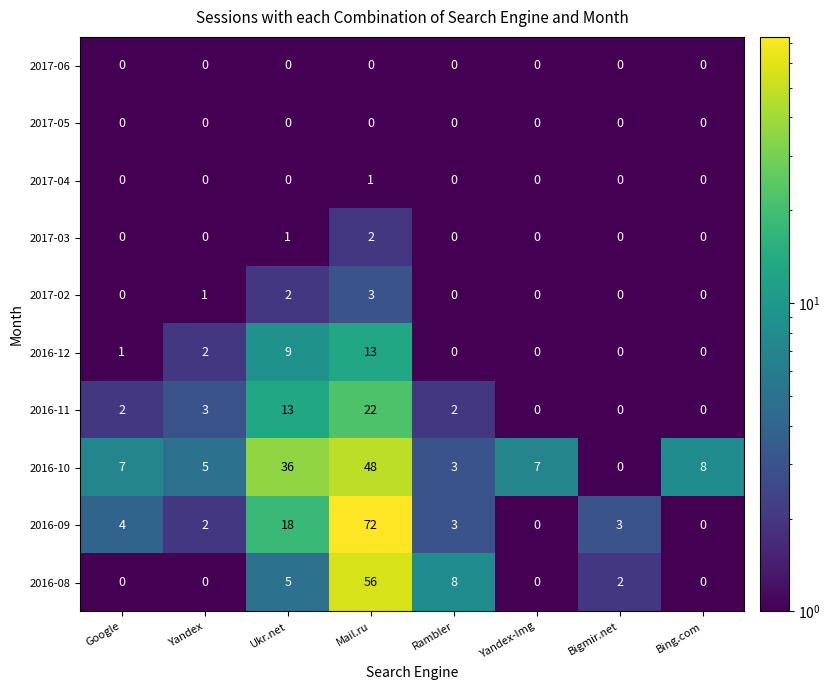

At which category does the chart reach its peak across all series?

Mail.ru